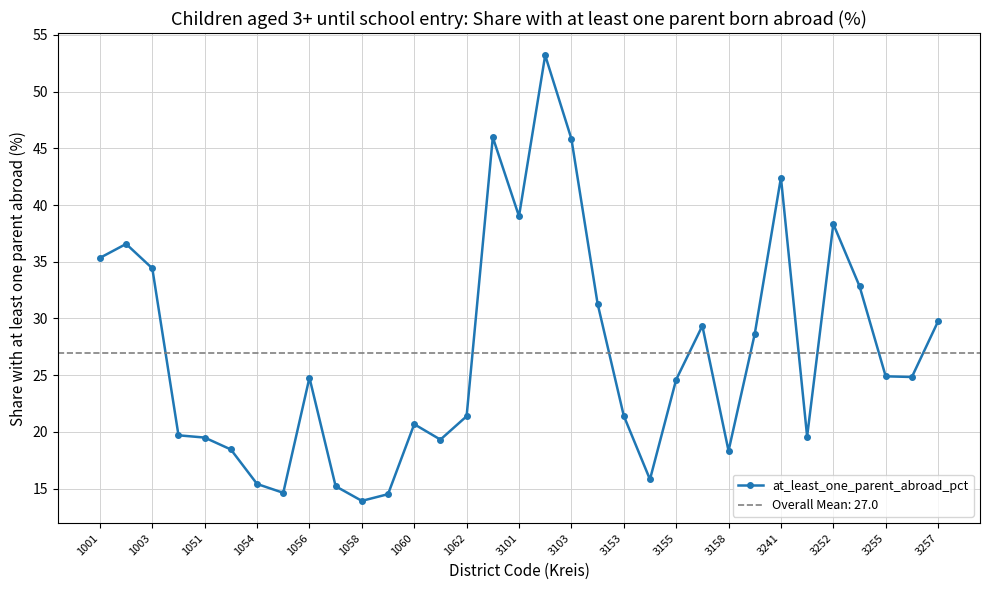

Is this an area chart (filled region under the line)?

No